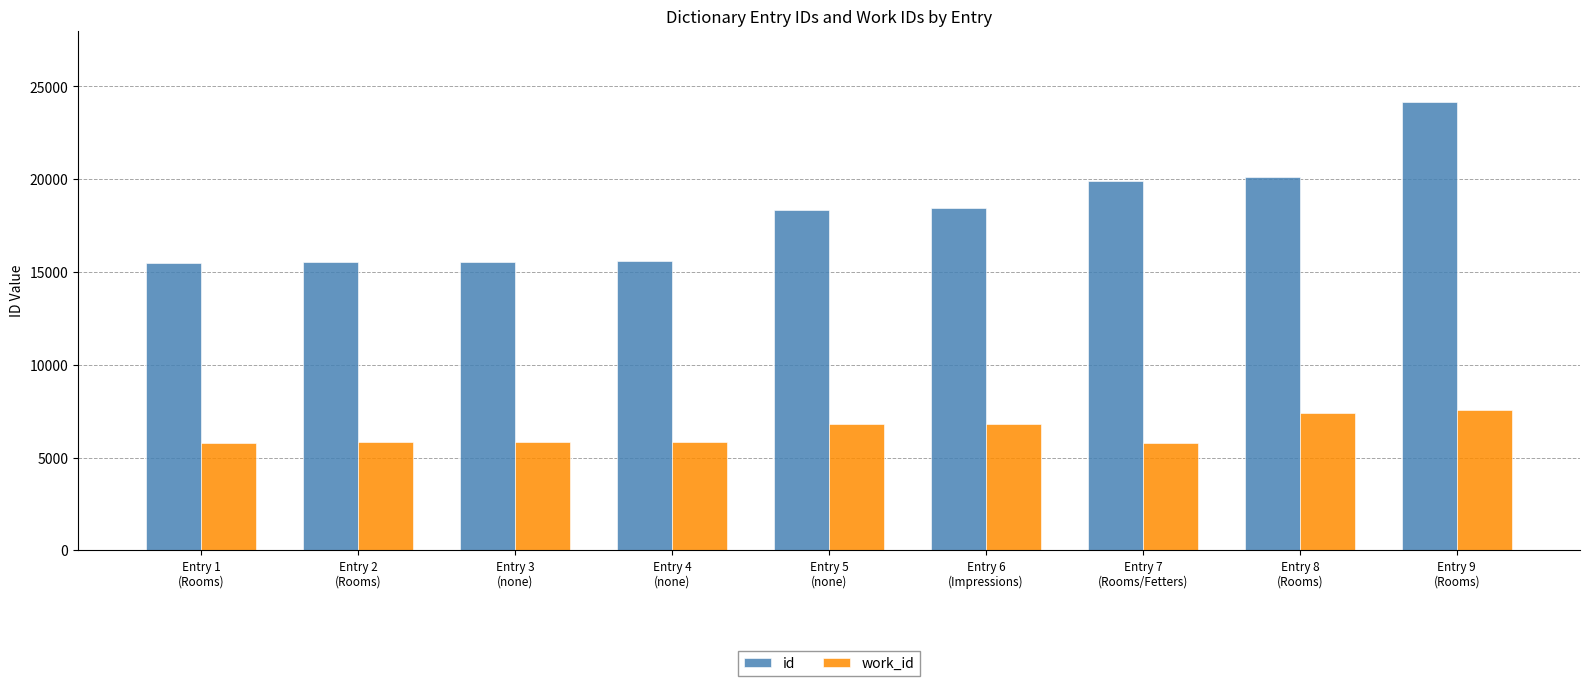

List the series in order of their overall mean, highest first.

id, work_id